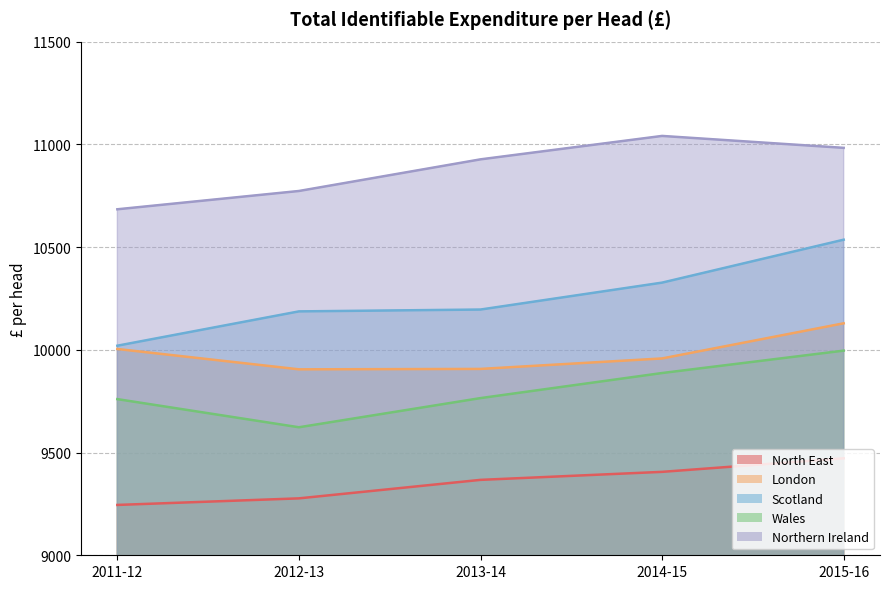

What is the value of the Scotland point at the 3rd from the left?

10196